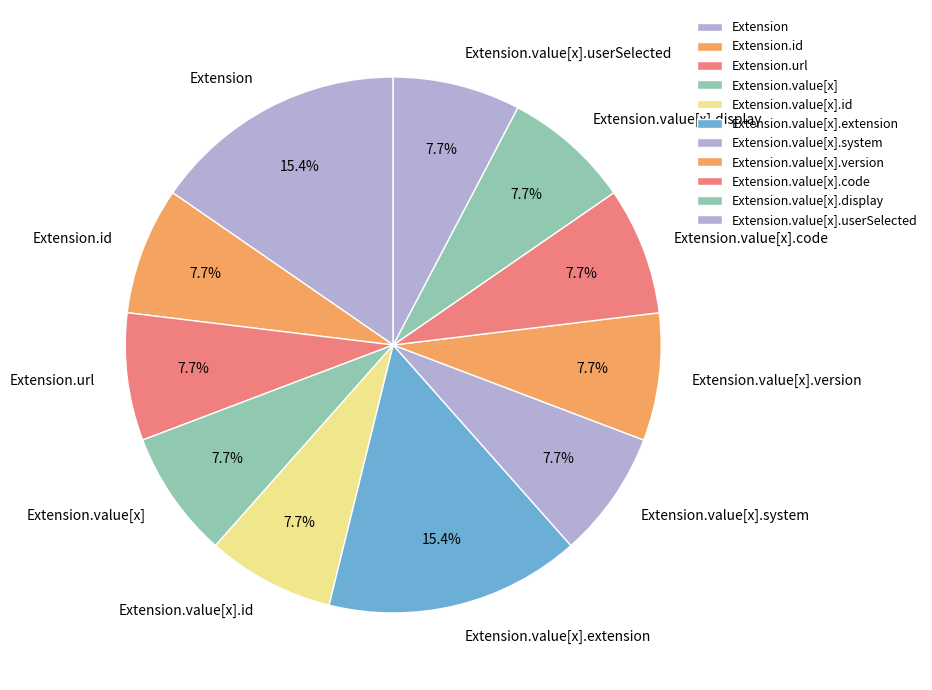

Between Extension.url and Extension.value[x].extension, which is larger?

Extension.value[x].extension